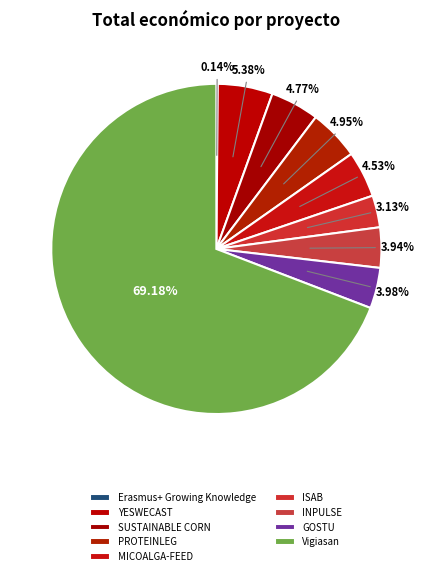

Does Vigiasan represent more than half of the total?

Yes